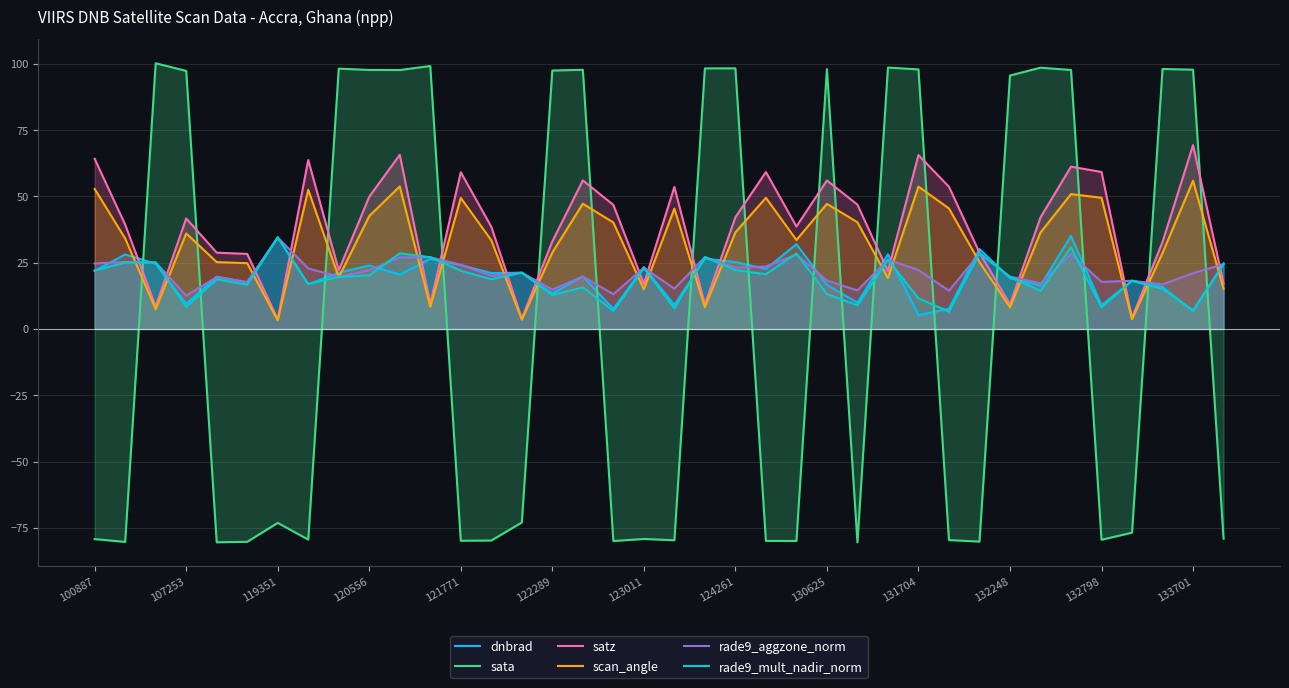

Reading left to right, list all the values displayed in this chart.

dnbrad: 21.9	28.1	24.6	9.5	19.7	17.5	34.5	16.8	21.2	24.0	20.5	26.5	24.1	21.1	21.2	13.4	19.8	7.6	23.3	9.1	26.5	25.2	22.6	32.0	16.6	9.9	28.1	5.2	7.6	30.1	19.2	16.4	35.1	8.9	18.2	15.8	6.7	24.8
sata: -79.3	-80.3	100.2	97.3	-80.5	-80.3	-73.2	-79.4	98.2	97.7	97.6	99.2	-79.9	-79.8	-73.0	97.5	97.7	-80.0	-79.2	-79.7	98.3	98.3	-79.9	-80.0	98.0	-80.5	98.6	97.9	-79.6	-80.2	95.6	98.5	97.7	-79.5	-76.8	98.0	97.8	-79.1
satz: 64.2	39.3	8.5	41.7	28.8	28.3	3.6	63.7	22.1	49.9	65.7	9.5	59.1	38.5	3.9	33.0	56.0	46.8	17.0	53.5	9.3	42.1	59.2	38.6	56.0	46.9	21.8	65.6	53.6	28.8	9.2	42.1	61.2	59.2	4.2	32.8	69.3	17.1
scan_angle: 52.8	34.1	7.5	36.0	25.2	24.8	3.2	52.5	19.5	42.6	53.7	8.4	49.4	33.4	3.5	28.8	47.2	40.2	15.0	45.4	8.2	36.4	49.5	33.5	47.2	40.2	19.2	53.7	45.4	25.2	8.2	36.4	50.9	49.5	3.7	28.7	55.9	15.1
rade9_aggzone_norm: 24.7	25.3	25.1	12.5	19.6	17.7	34.5	22.8	19.7	22.1	27.0	27.0	24.2	20.0	21.2	14.8	19.8	13.1	23.1	15.2	27.1	23.1	23.6	28.1	18.2	14.5	26.1	22.2	14.4	28.3	19.7	17.2	28.2	17.8	18.2	16.8	21.0	24.4
rade9_mult_nadir_norm: 22.0	25.0	25.1	8.3	18.7	16.7	34.5	16.9	19.7	20.2	28.5	27.1	22.0	18.8	21.2	12.8	15.7	6.8	23.0	7.8	27.1	22.2	20.6	28.5	13.2	8.9	26.1	11.5	6.5	28.6	19.6	14.4	30.8	8.2	18.2	15.1	7.0	24.4